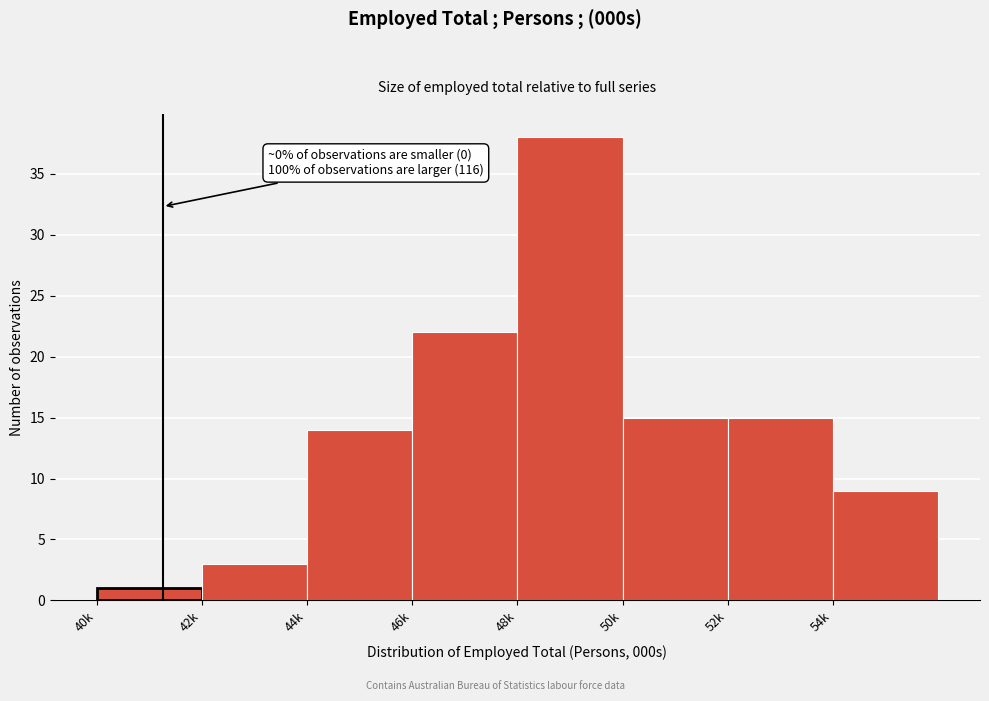

Reading left to right, what are all the values shown in this chart?

1	3	14	22	38	15	15	9